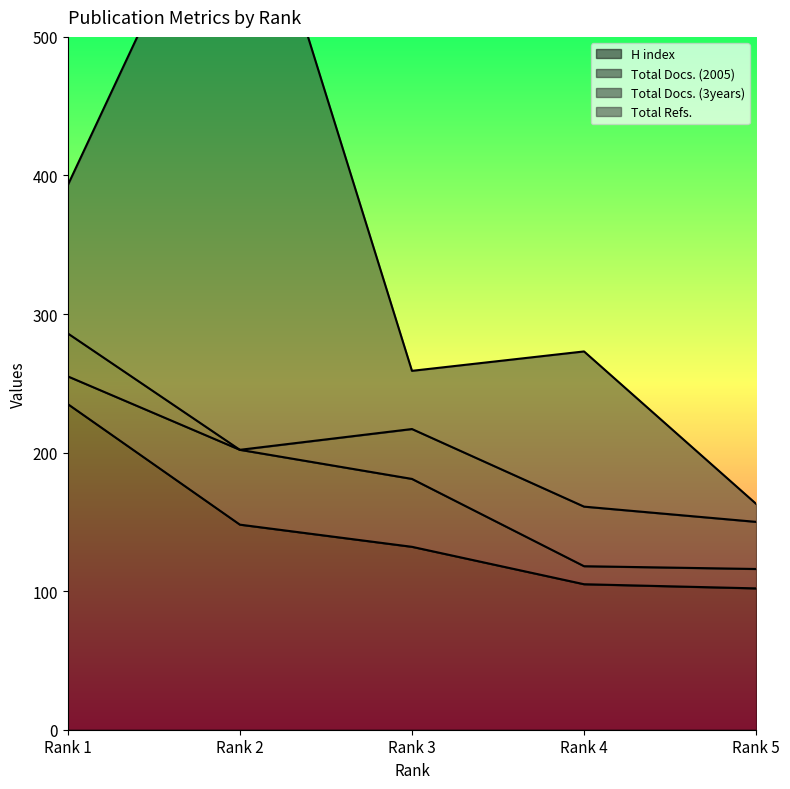

True or false: H index and Total Refs. intersect in this chart.

True